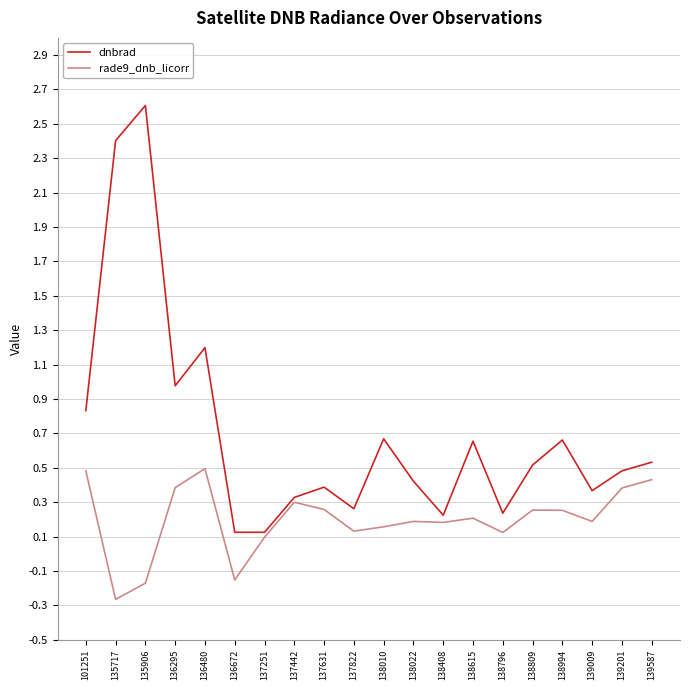

Does the chart display data point markers on the line(s)?

No